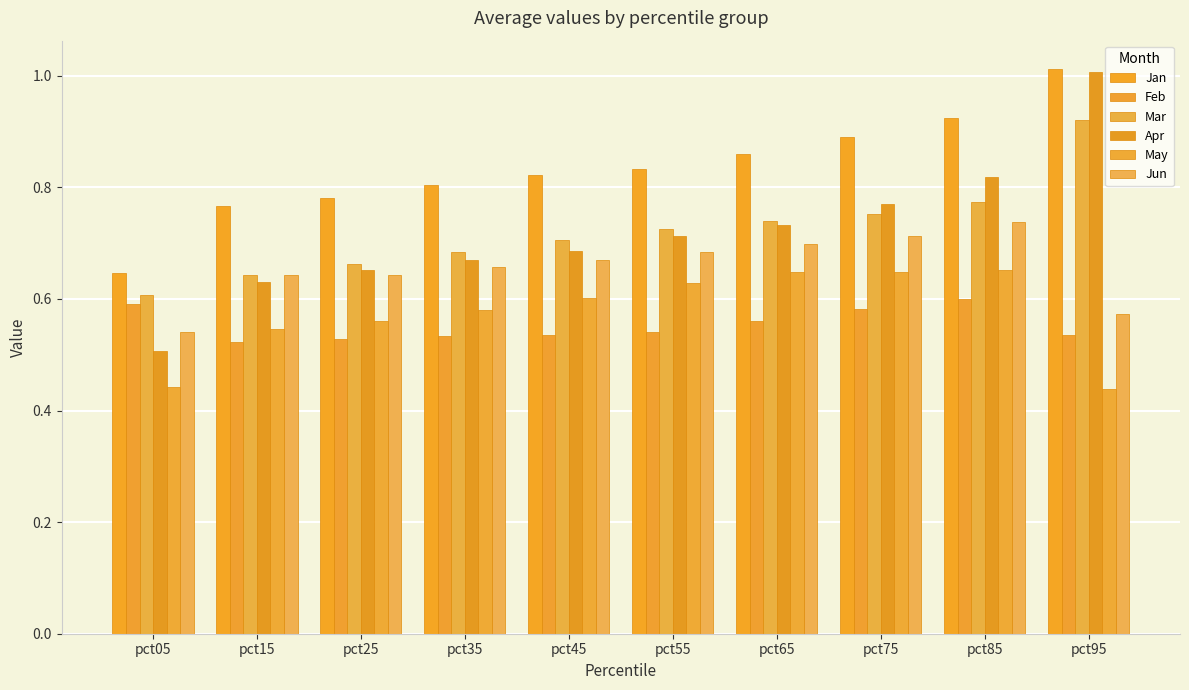

Count the number of data series in this chart.

6